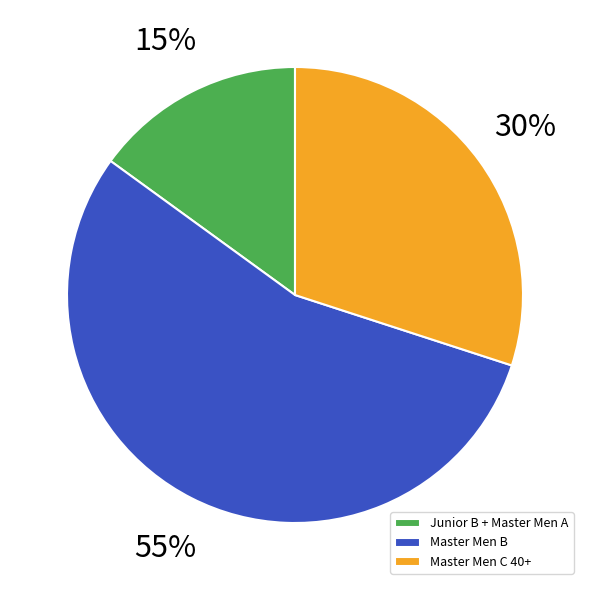

Does Master Men B account for over 50% of the chart?

Yes